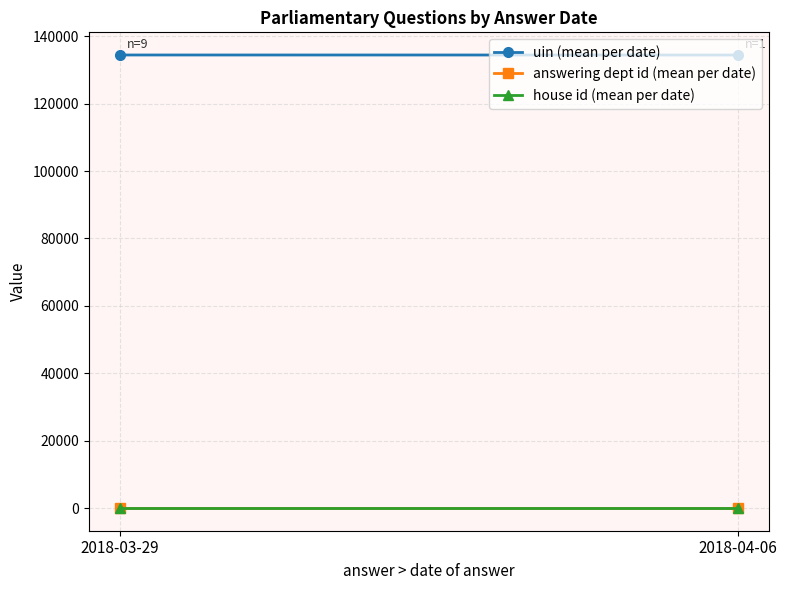

What is the difference between the highest and lowest values at 2018-03-29?

134424.4